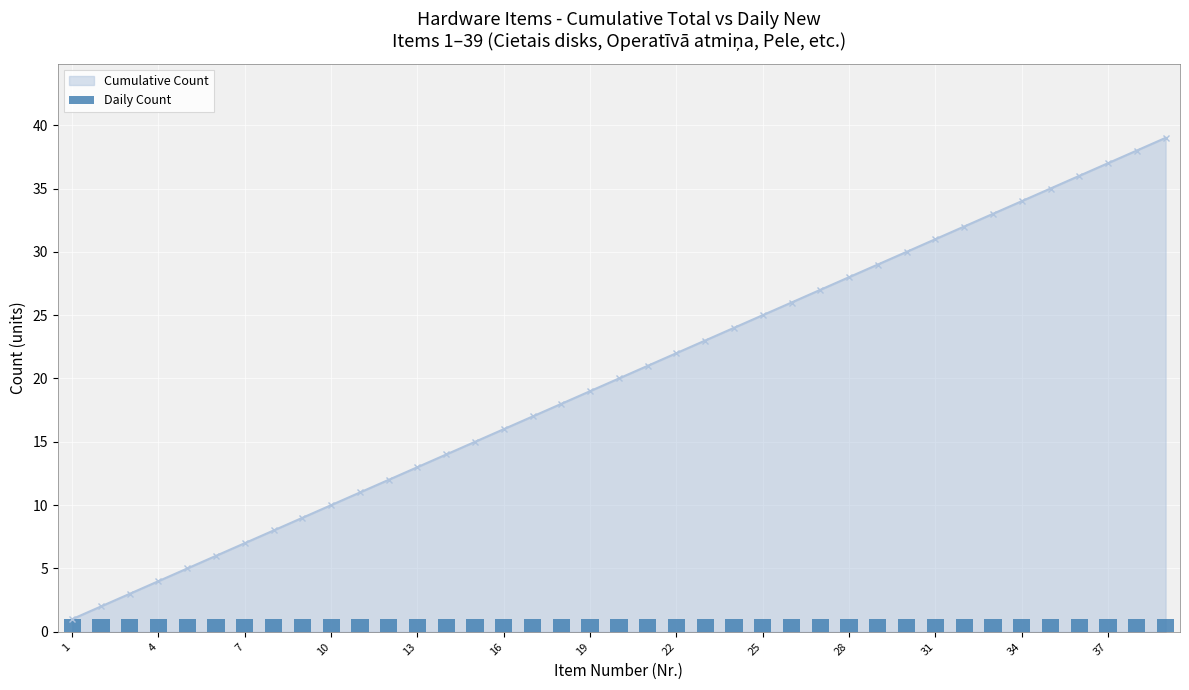

Rank the categories by value from lowest to highest.

1, 2, 3, 4, 5, 6, 7, 8, 9, 10, 11, 12, 13, 14, 15, 16, 17, 18, 19, 20, 21, 22, 23, 24, 25, 26, 27, 28, 29, 30, 31, 32, 33, 34, 35, 36, 37, 38, 39